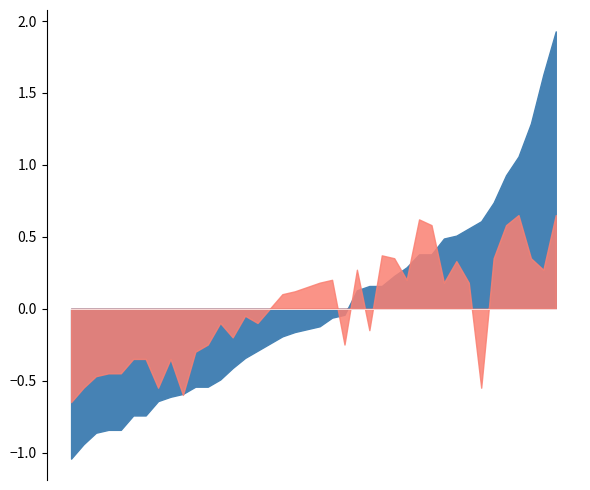

What are all the series names shown in the legend?

P1, P2